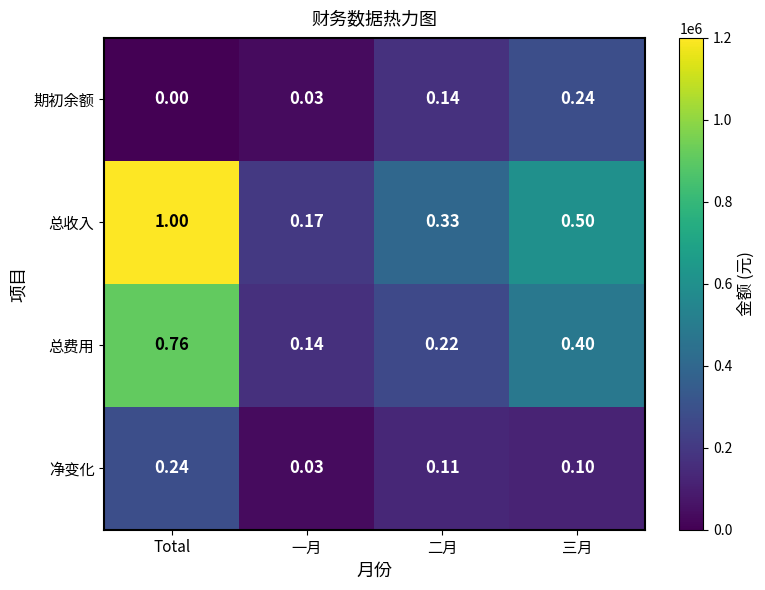

At which label does 期初余额 reach its peak?

三月